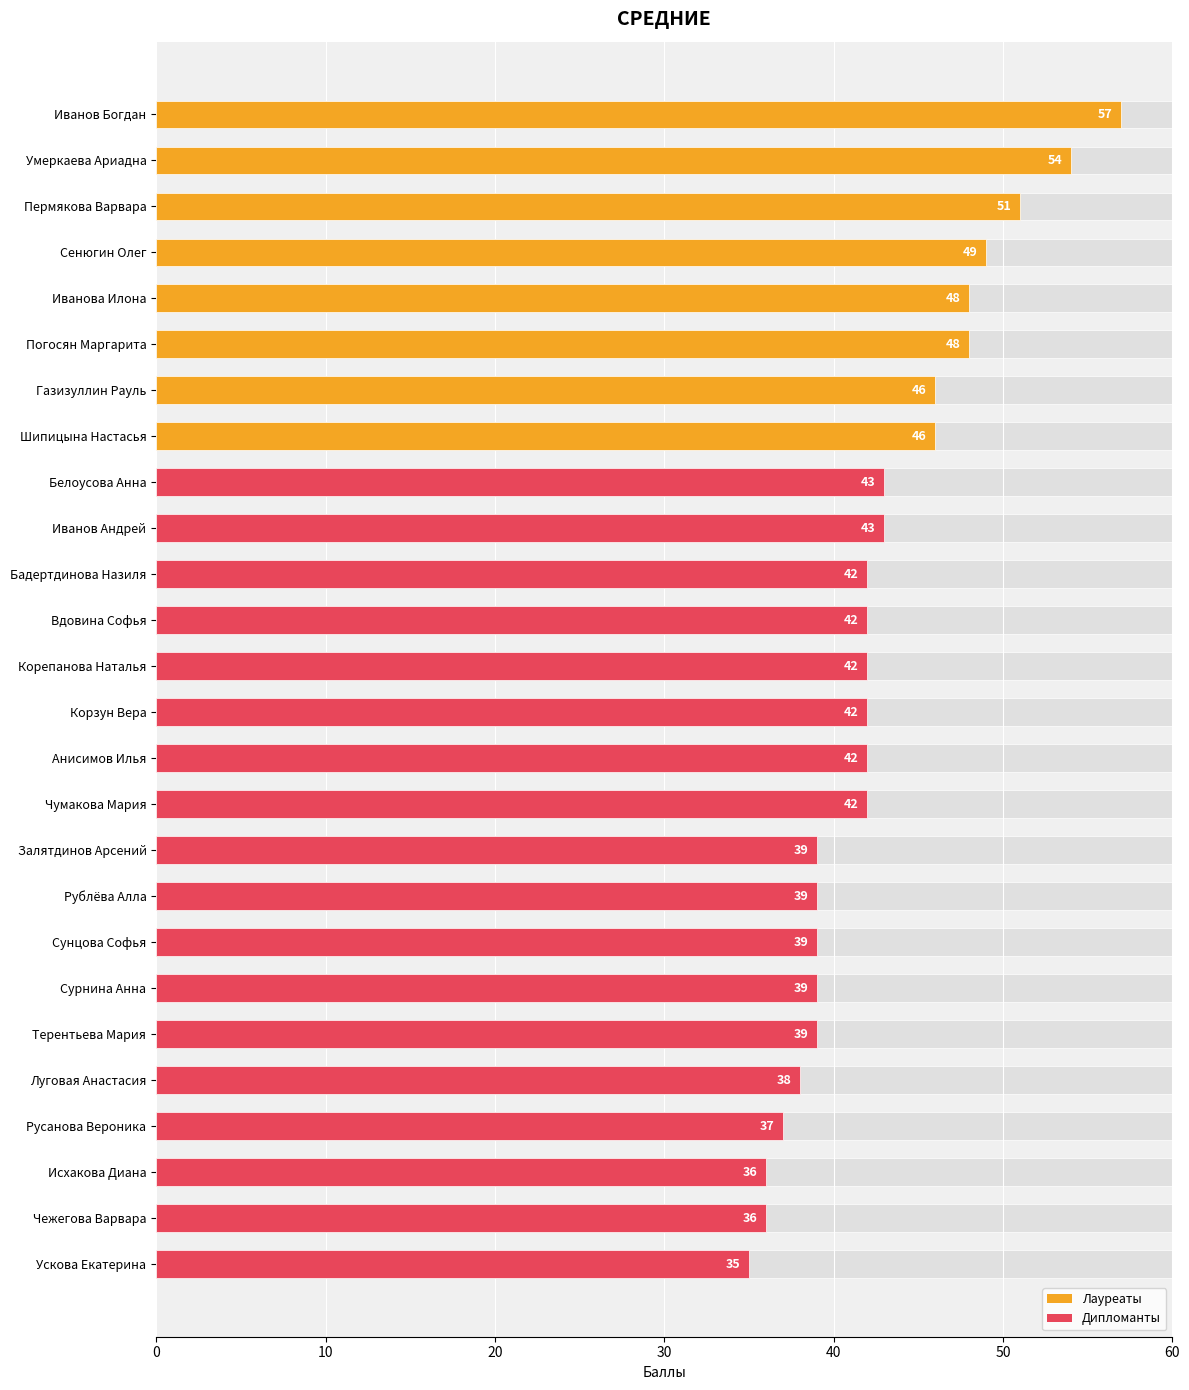

Which has a higher value, 10 or 8?

8